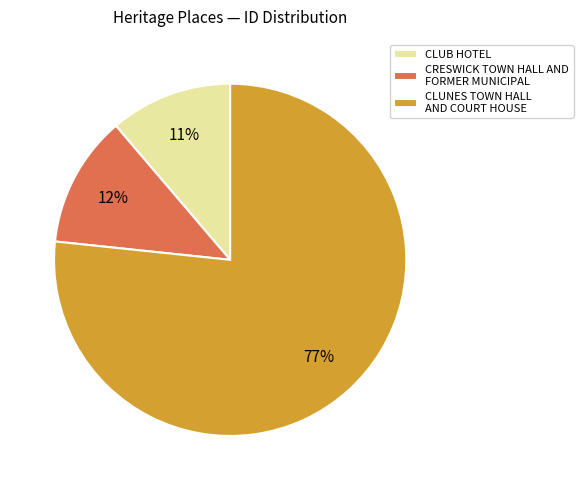

To the nearest percent, what portion does CLUNES TOWN HALL AND COURT HOUSE represent?

77%